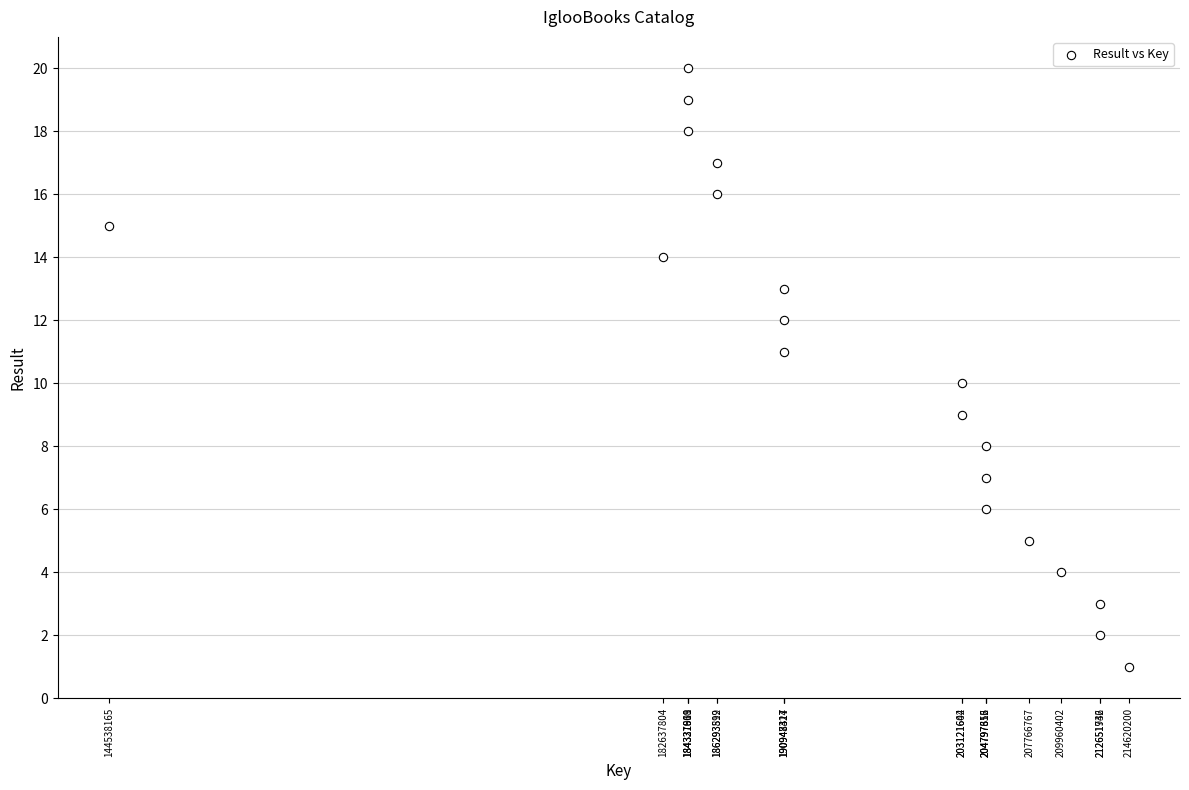

What is the range of X values (max minus min)?

70082035